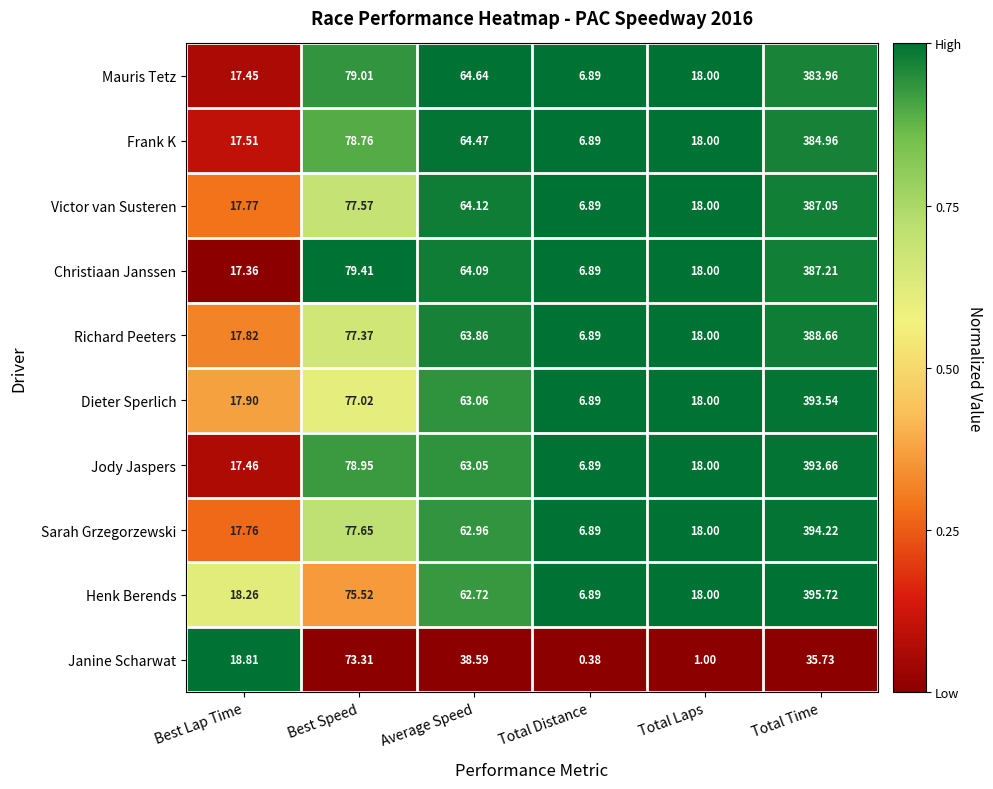

Which category has the lowest value across all series?

Total Distance